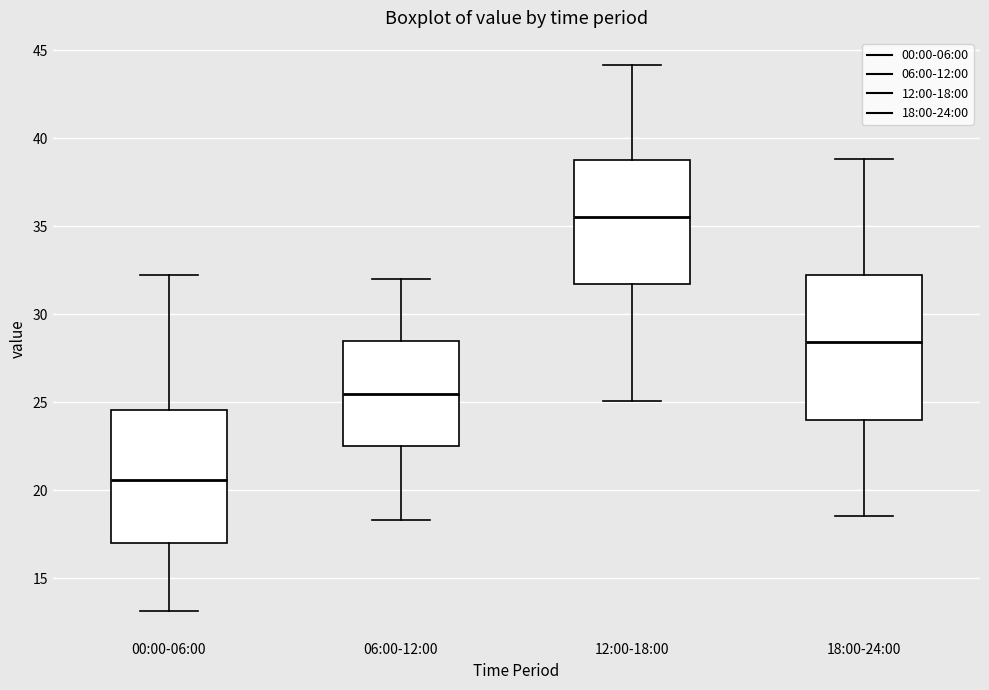

Reading left to right, read every box against the y-axis: the position of its median line, the range the box covers, and the ends of its whiskers. The values are not printed on the chart, so give them approximately, as read against the axis.

00:00-06:00: median 20.5, box 17.0 to 24.5, whiskers 13.0 to 32.5
06:00-12:00: median 25.5, box 22.5 to 28.5, whiskers 18.5 to 32.0
12:00-18:00: median 35.5, box 31.5 to 39.0, whiskers 25.0 to 44.0
18:00-24:00: median 28.5, box 24.0 to 32.0, whiskers 18.5 to 39.0